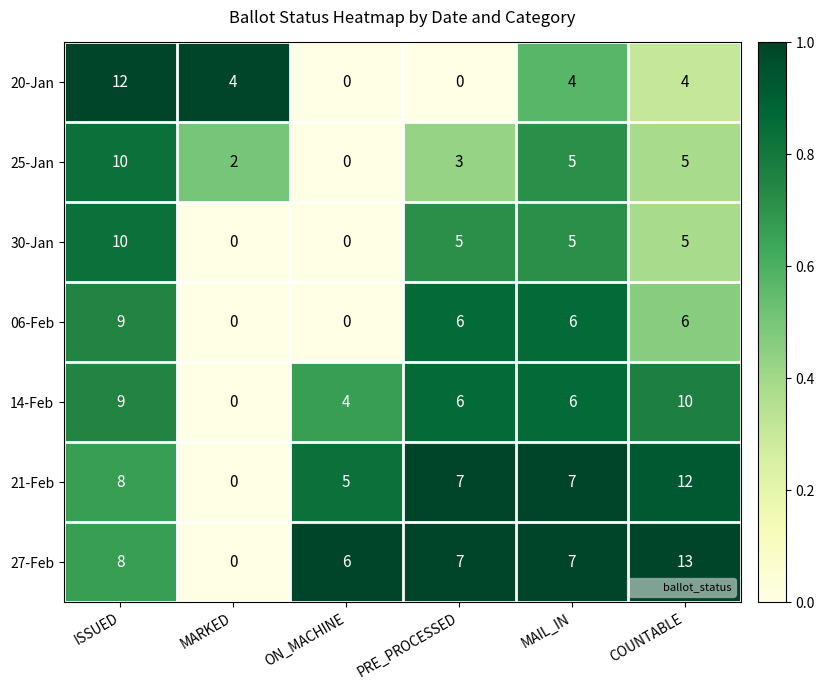

Which series has the largest total across all categories?

27-Feb